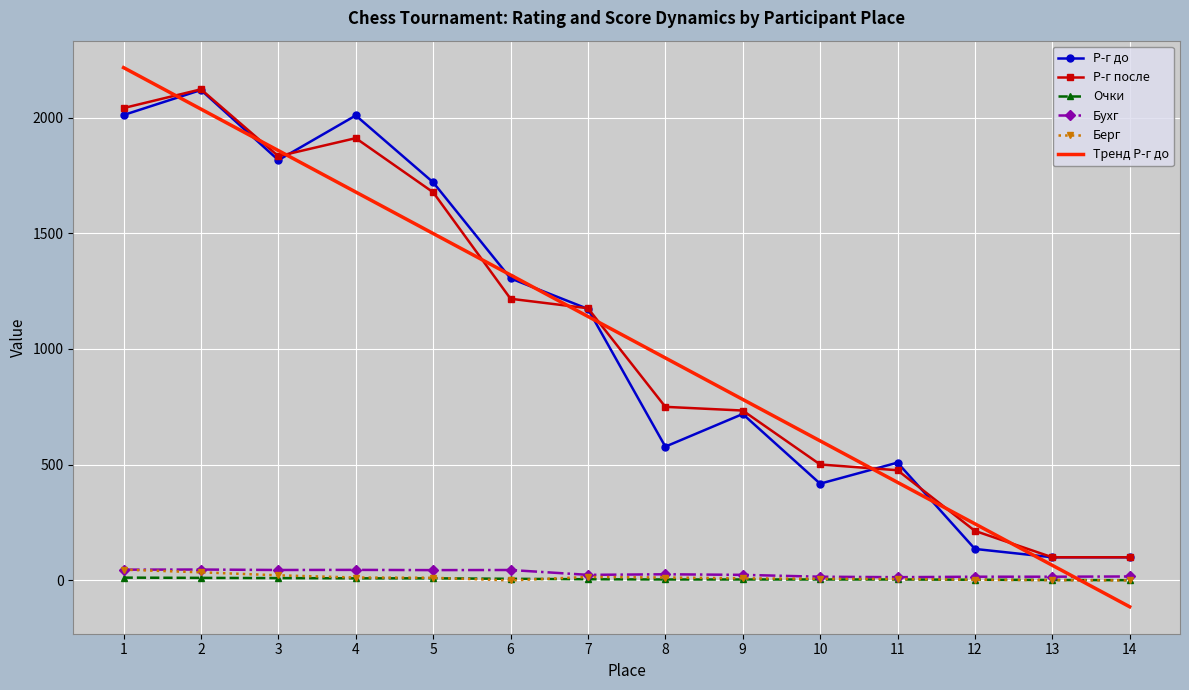

True or false: Р-г после and Бухг cross at least once.

False